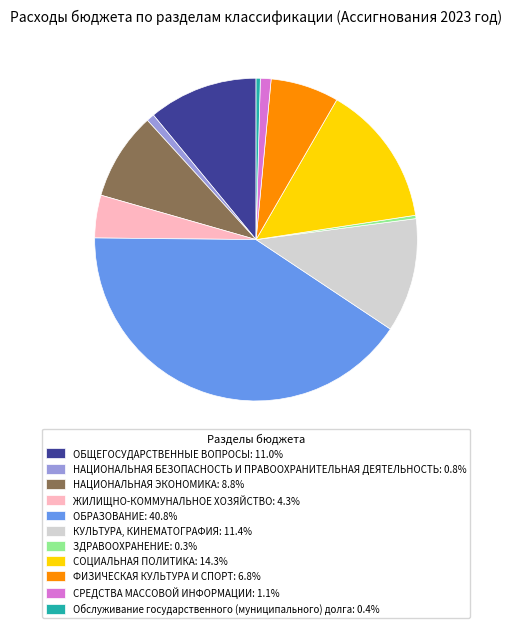

Does ОБЩЕГОСУДАРСТВЕННЫЕ ВОПРОСЫ: 11.0% represent more than half of the total?

No